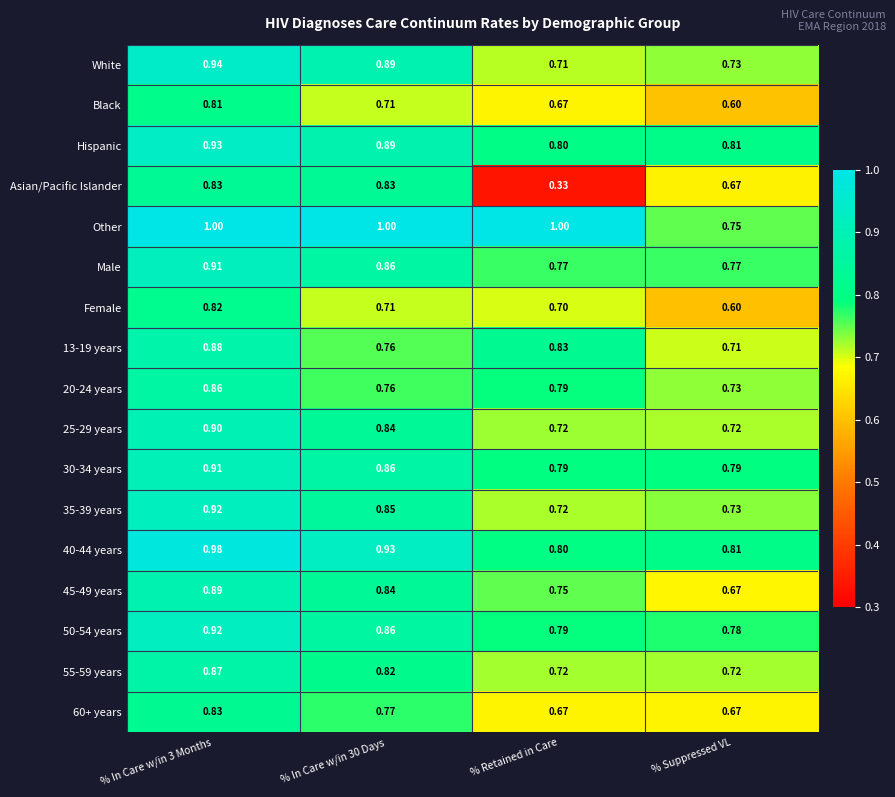

At which label is 13-19 years closest to 0?

% Suppressed VL